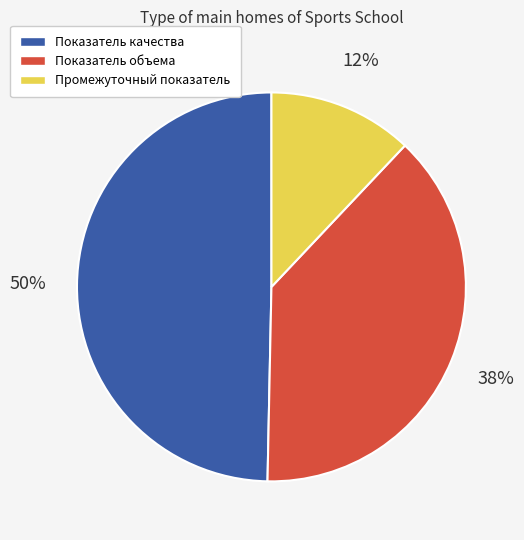

Is there a majority slice in this chart?

No